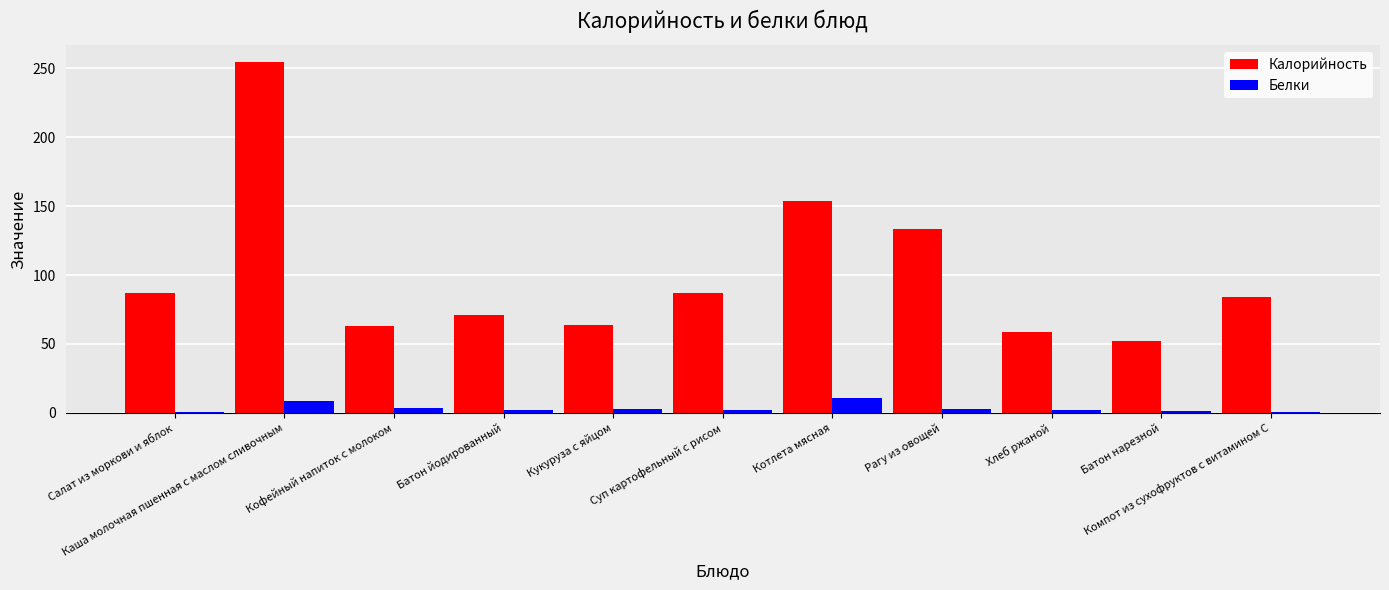

What is the highest value of the Белки series?

10.4